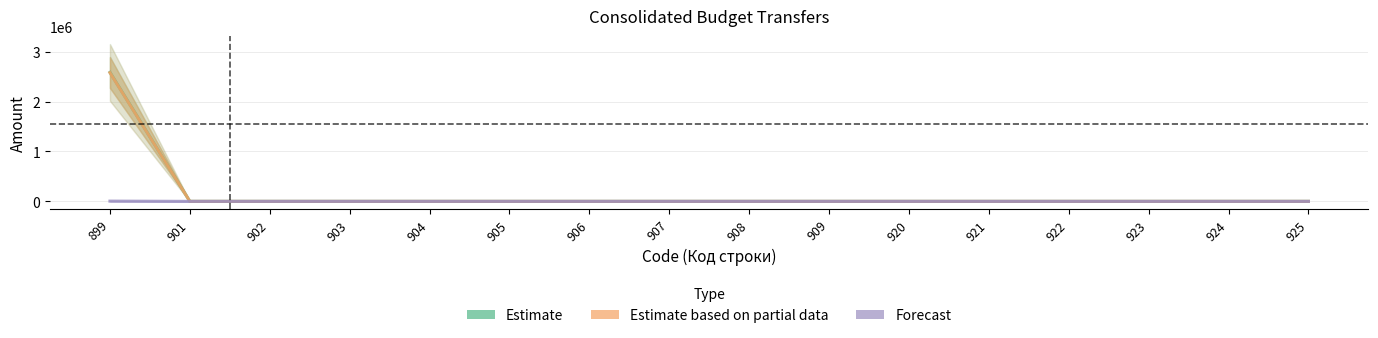

Reading left to right, what are all the values shown in this chart?

Estimate: 2584789	0	0	0	0	0	0	0	0	0	0	0	0	0	0	0
Estimate based on partial data: 2579789	0	0	0	0	0	0	0	0	0	0	0	0	0	0	0
Forecast: 5000	0	0	0	0	0	0	0	0	0	0	0	0	0	0	0